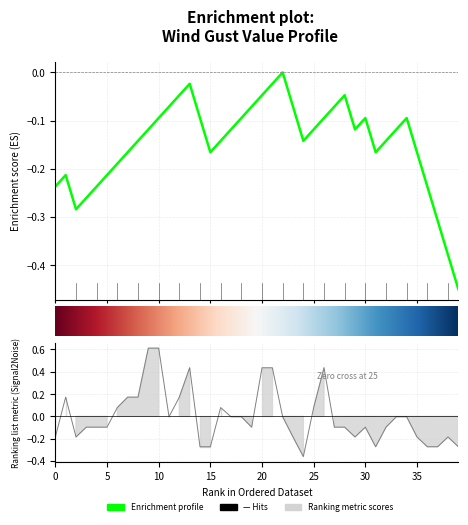

Is this an area chart (filled region under the line)?

No